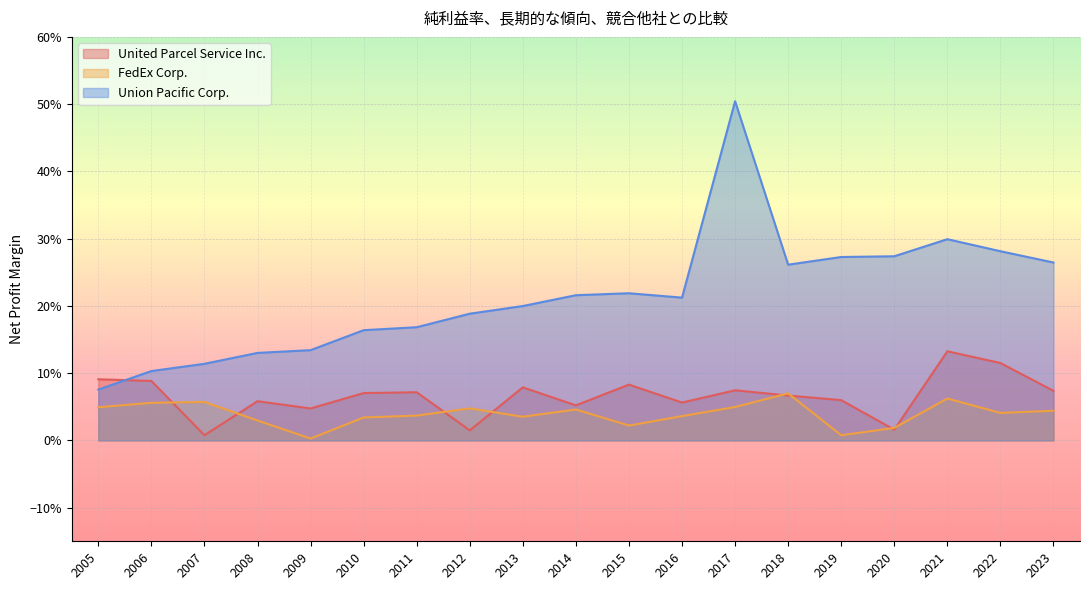

What is the sum of all United Parcel Service Inc. values?

1.3